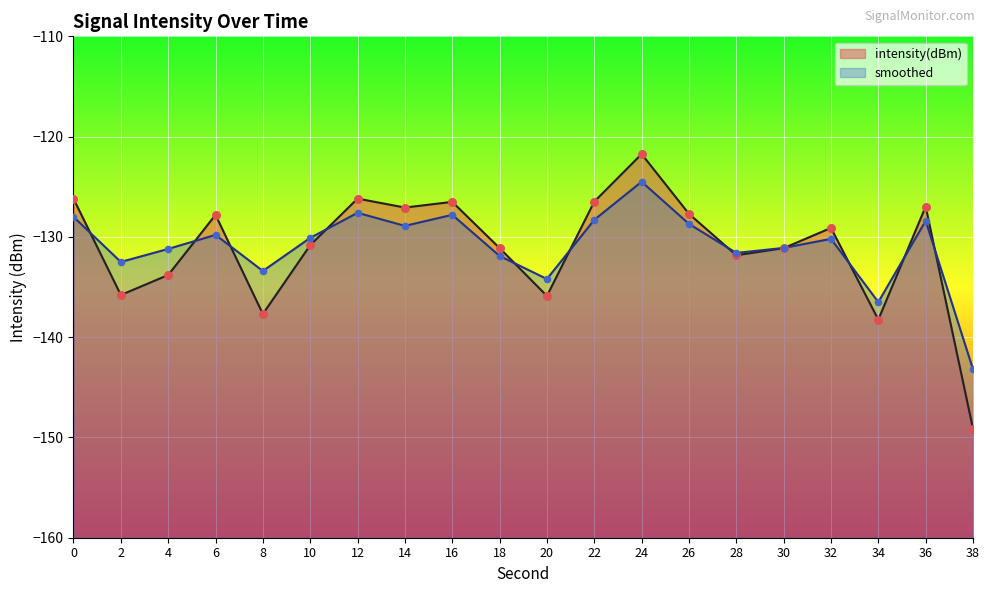

Is the value of smoothed at 2 greater than the value of intensity(dBm) at 22?

No